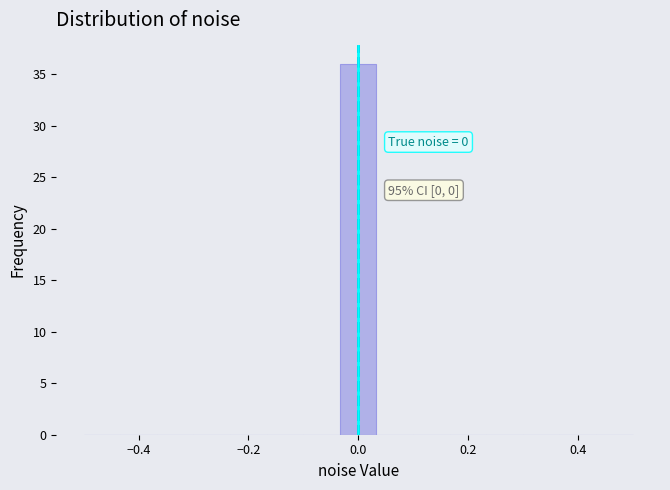

Around what value on the x-axis is the tallest bar? Give the approximate position of its centre, as read against the axis.

0.00